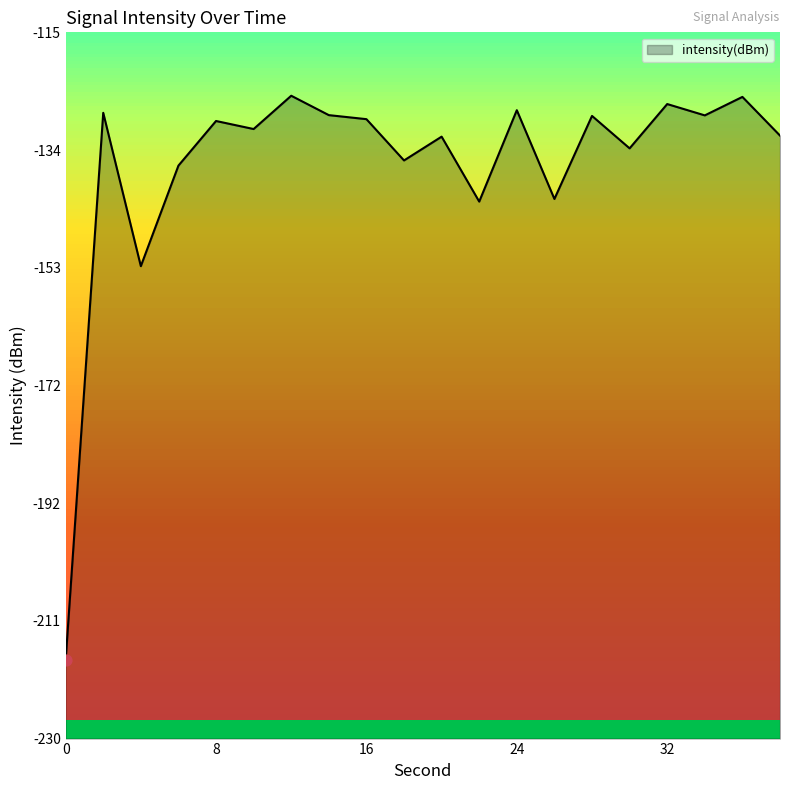

What is the change in value from 8 to 14?

+1.0